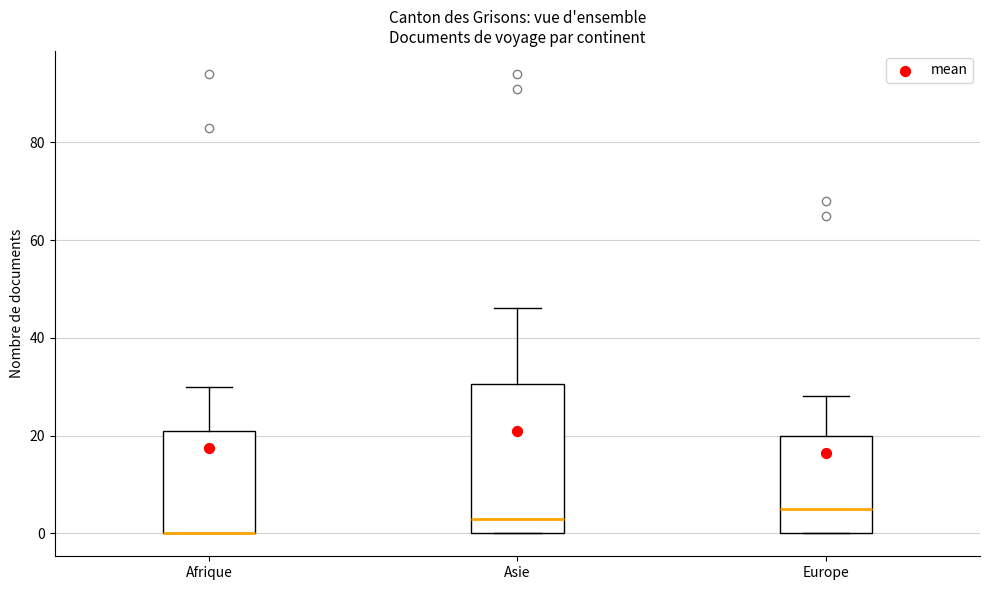

Comparing the boxes themselves (not the whiskers), which one is the tallest?

Asie